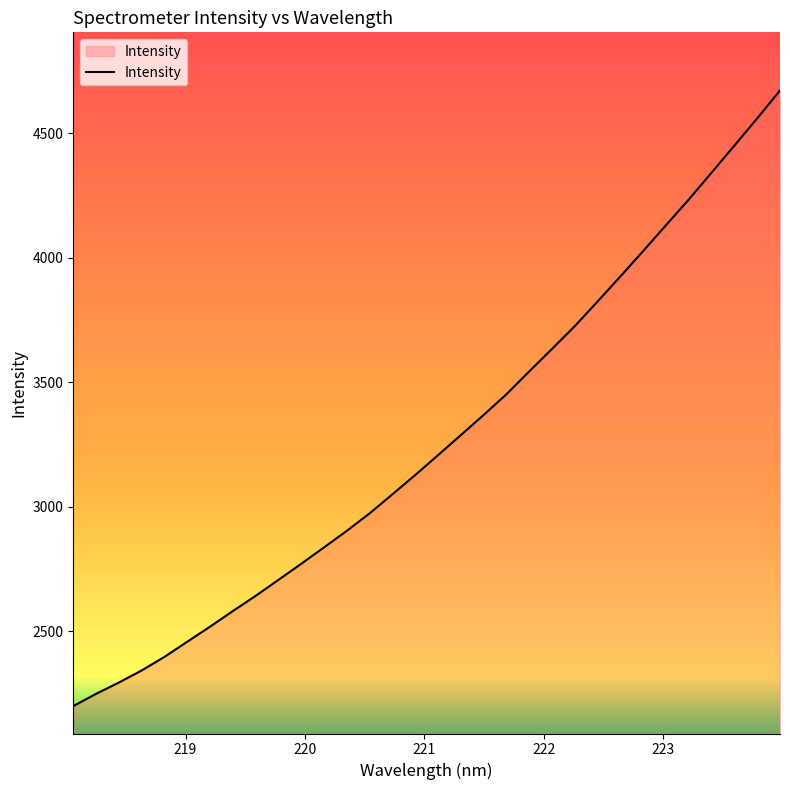

What is the minimum value shown in the chart?

2200.0